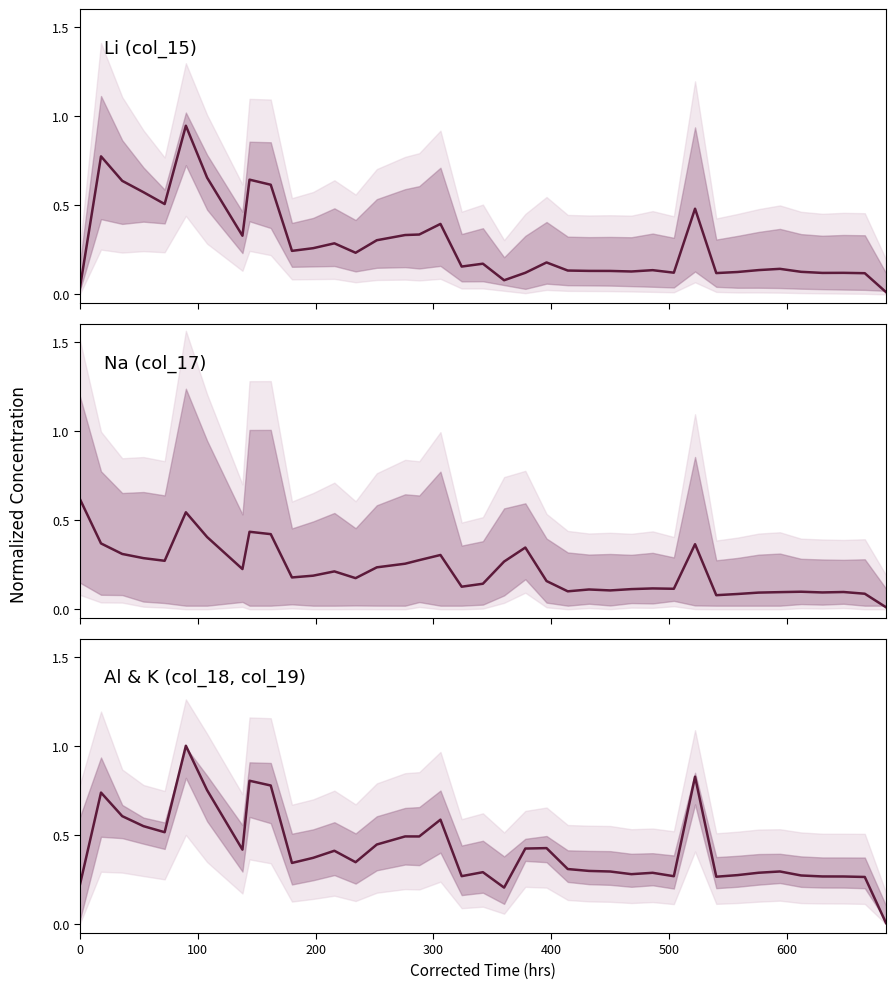

True or false: Na mean has a value of 0.2 at 26.

False